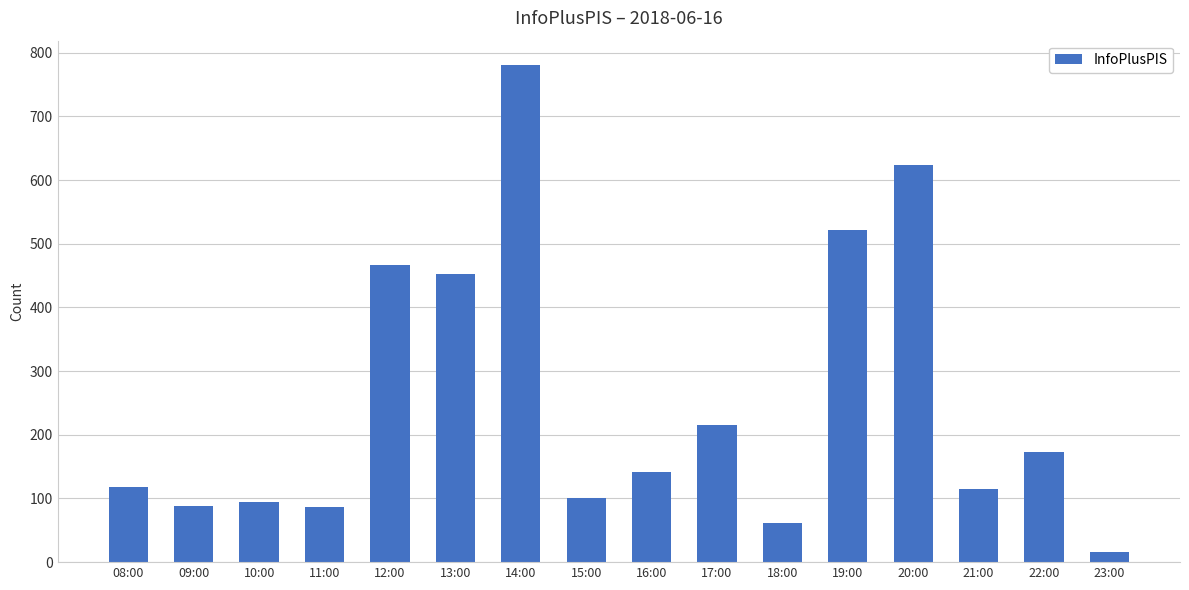

What is the label of the 5th bar from the left?

12:00